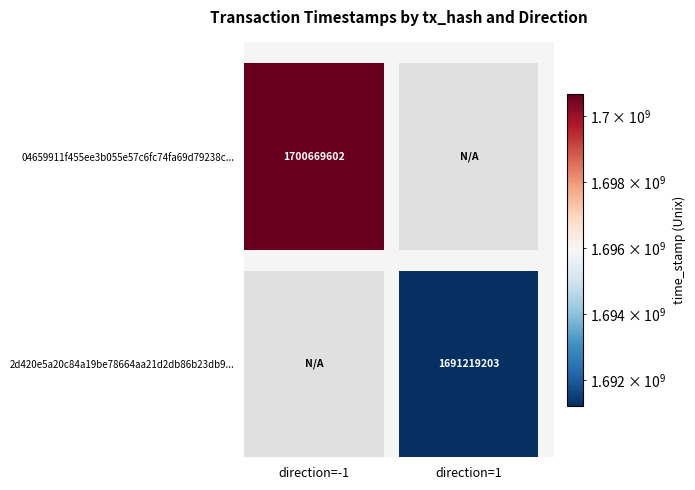

Rank the series by their maximum value, from highest to lowest.

04659911f455ee3b055e57c6fc74fa69d79238c, 2d420e5a20c84a19be78664aa21d2db86b23db9